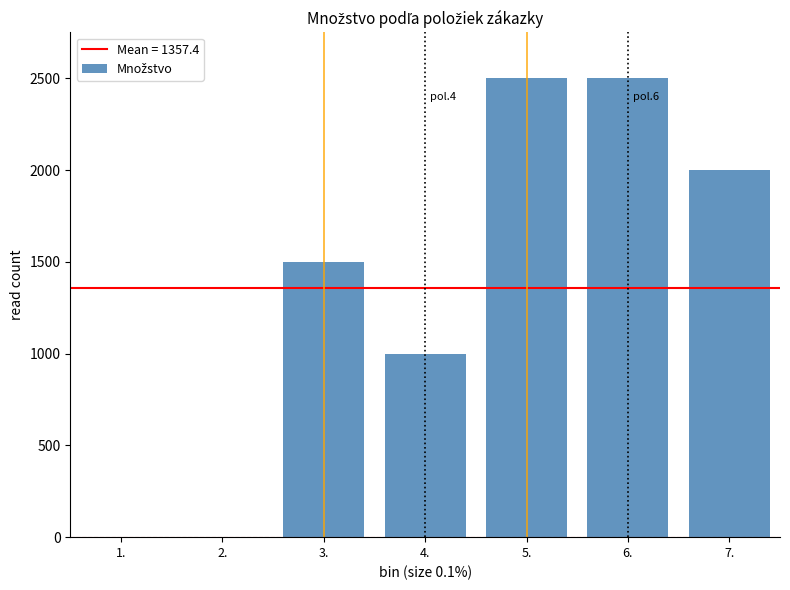

Reading left to right, extract all data points from this chart.

1.=1	2.=1	3.=1500	4.=1000	5.=2500	6.=2500	7.=2000